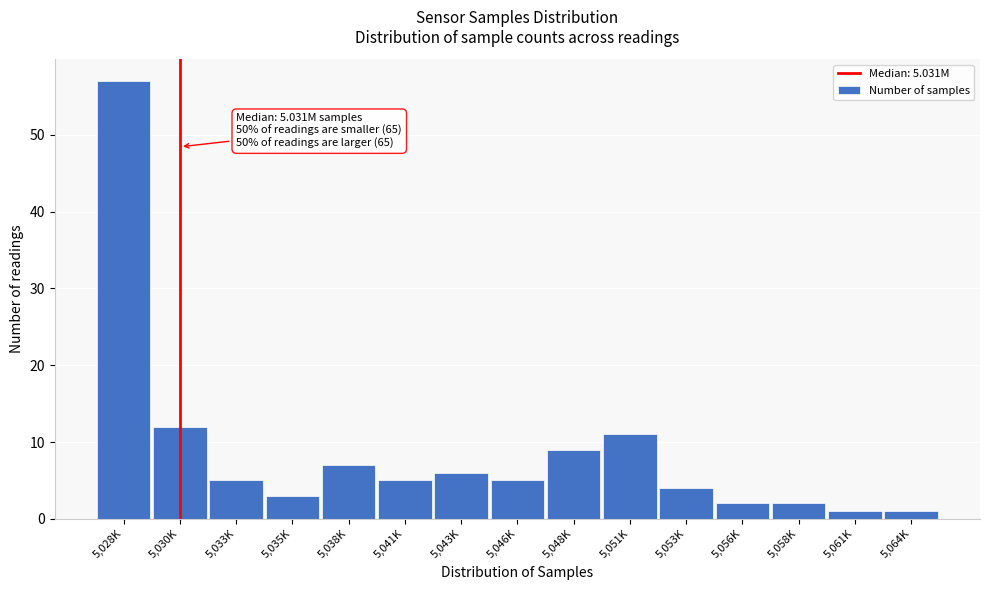

Reading left to right, transcribe all the data shown in this chart.

5,028K=57	5,030K=12	5,033K=5	5,035K=3	5,038K=7	5,041K=5	5,043K=6	5,046K=5	5,048K=9	5,051K=11	5,053K=4	5,056K=2	5,058K=2	5,061K=1	5,064K=1